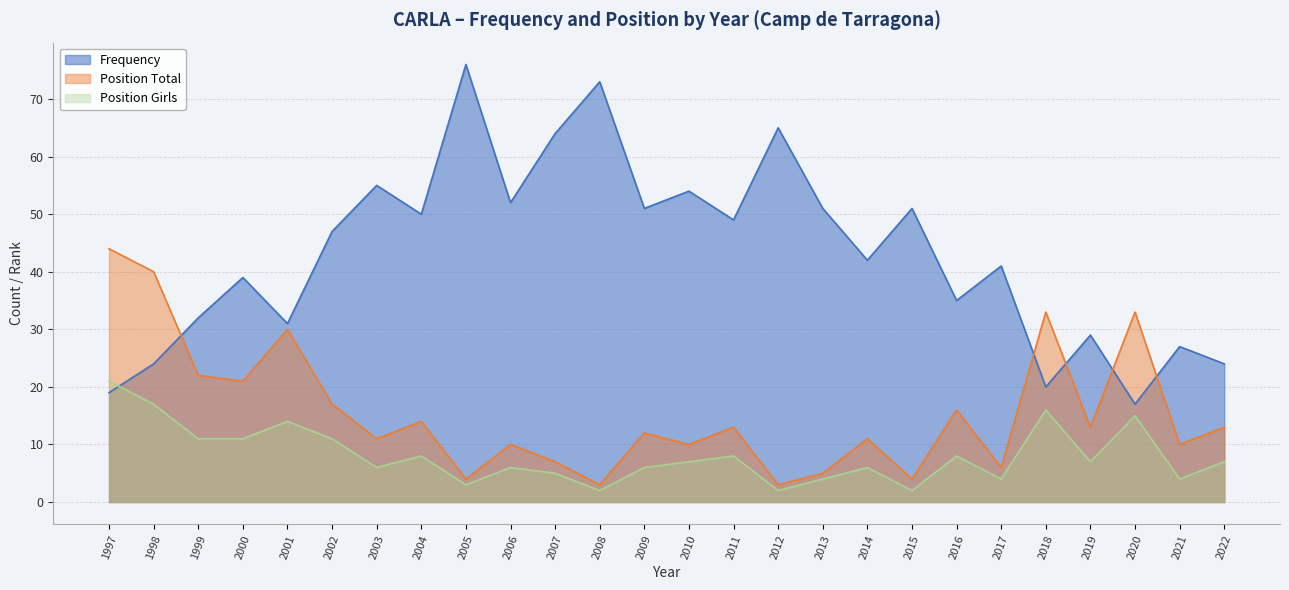

What is the difference between the maximum and minimum values in the Frequency series?

59